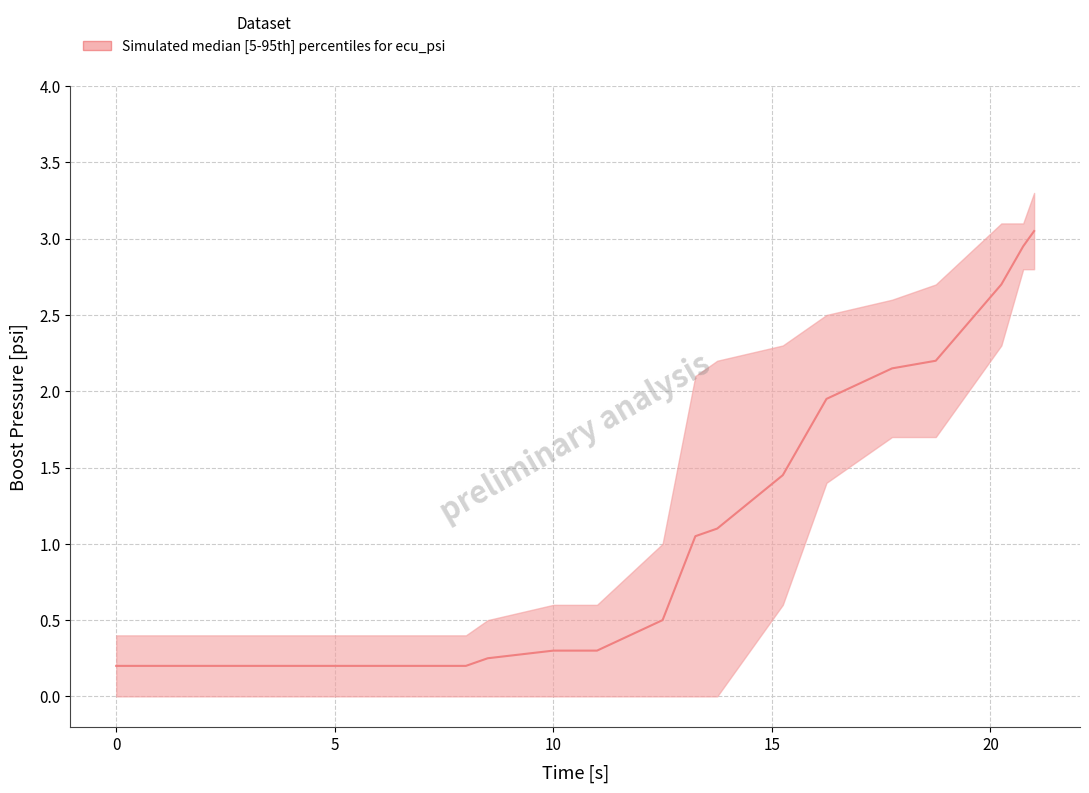

How many data points in upper are above 1?

9